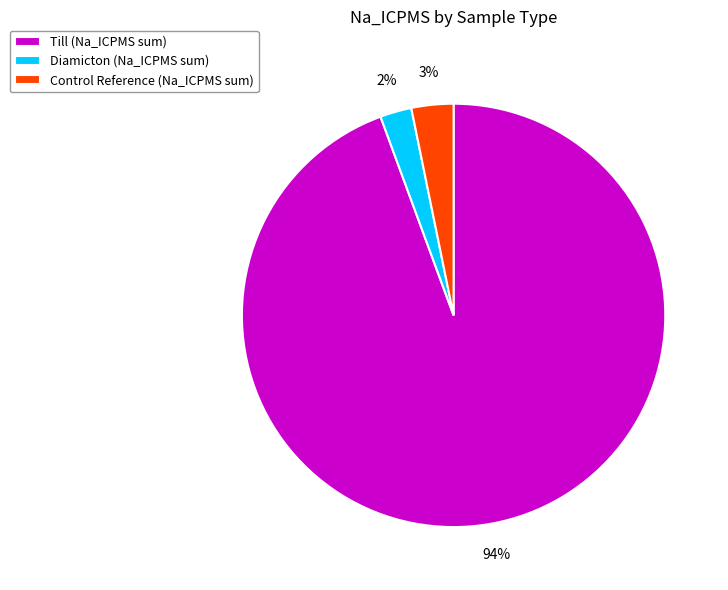

Count the number of slices in the pie.

3